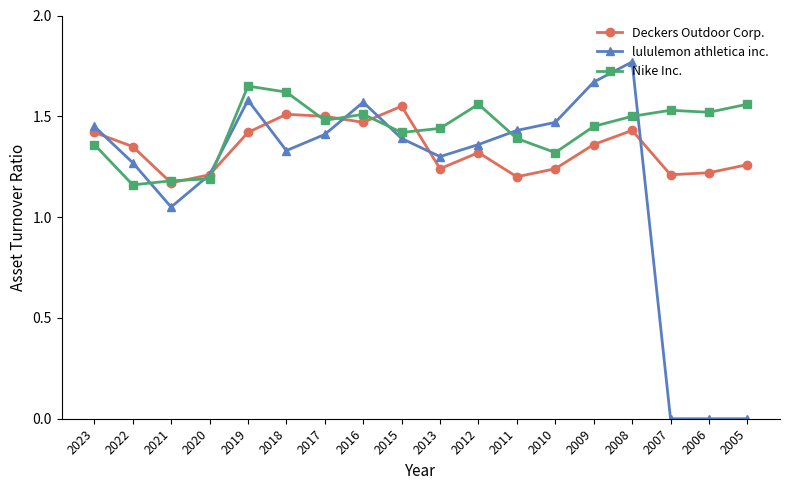

What is the difference between the highest and lowest values at 2016?

0.1